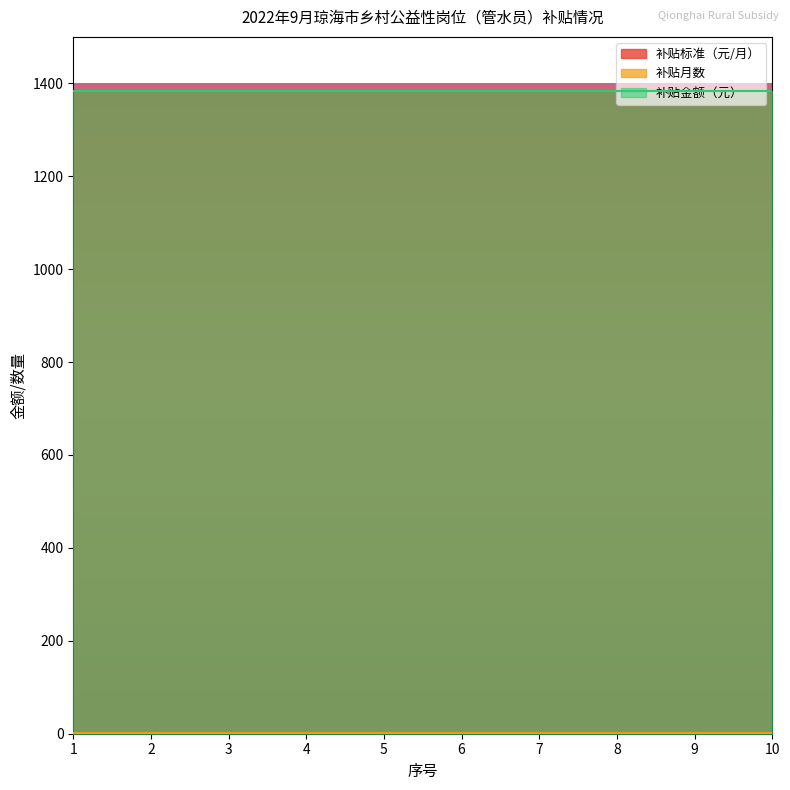

The 补贴标准（元/月） series shows 1384 at 7. True or false?

True